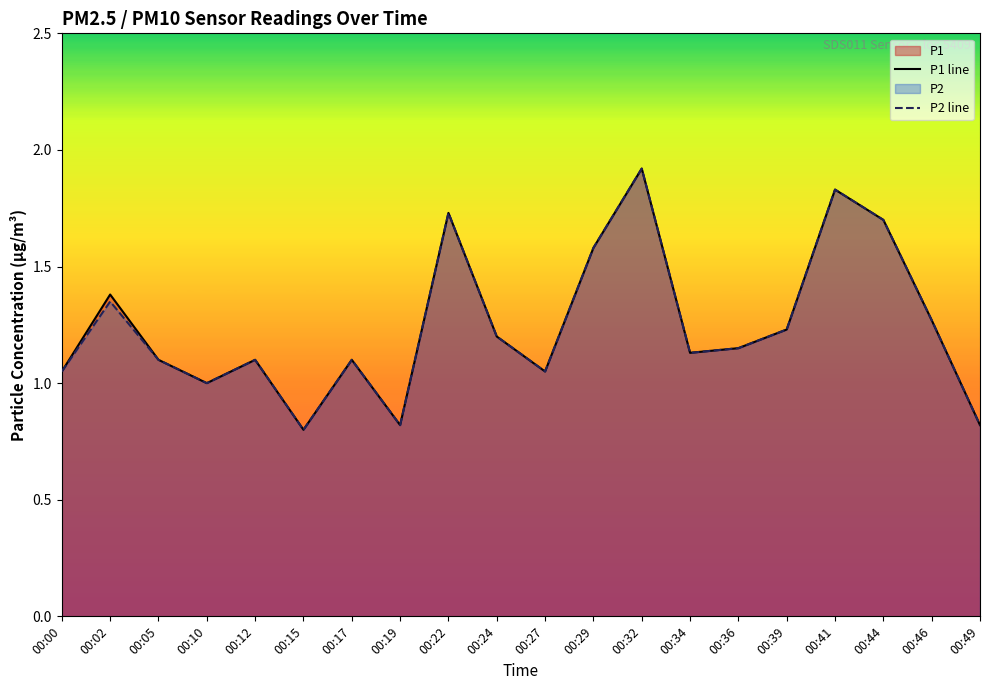

True or false: P2 line has a value of 1.1 at 00:12.

True